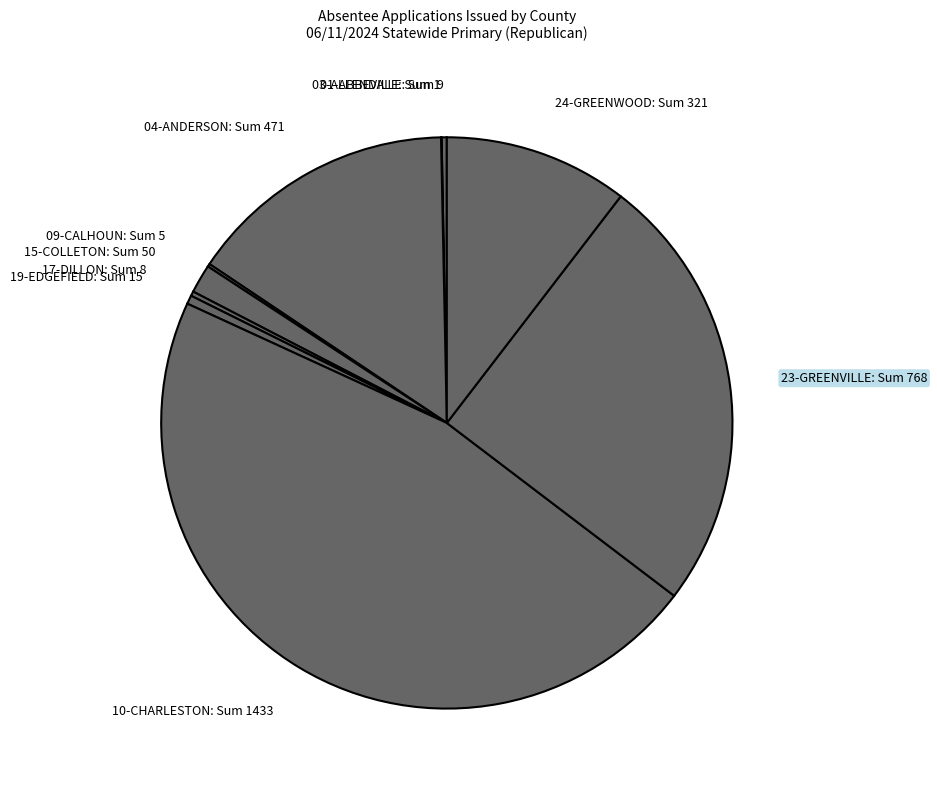

Does any single category account for the majority?

No